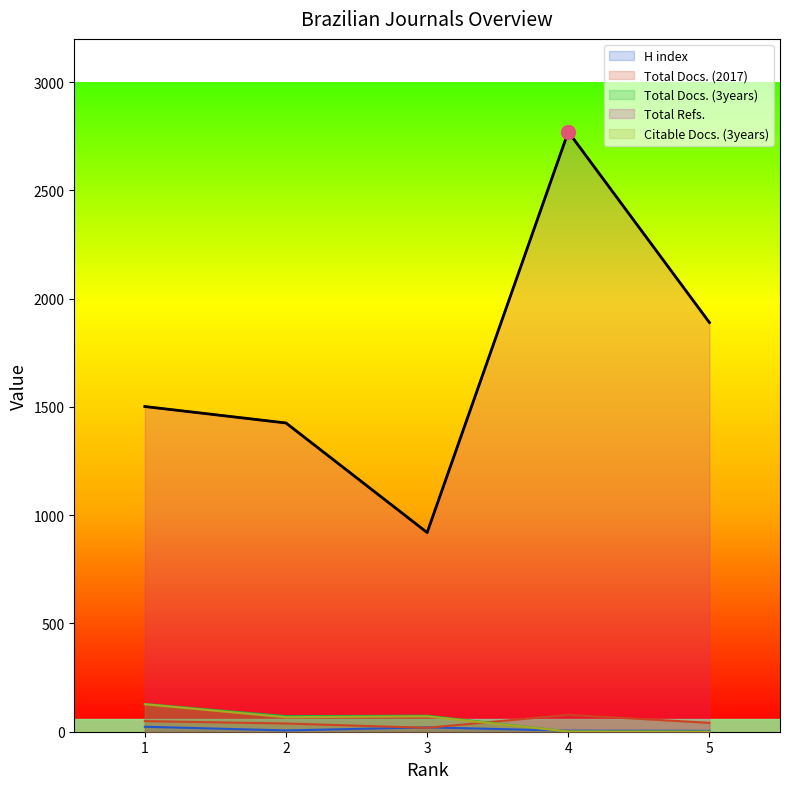

True or false: Total Docs. (2017) and Total Refs. intersect in this chart.

False